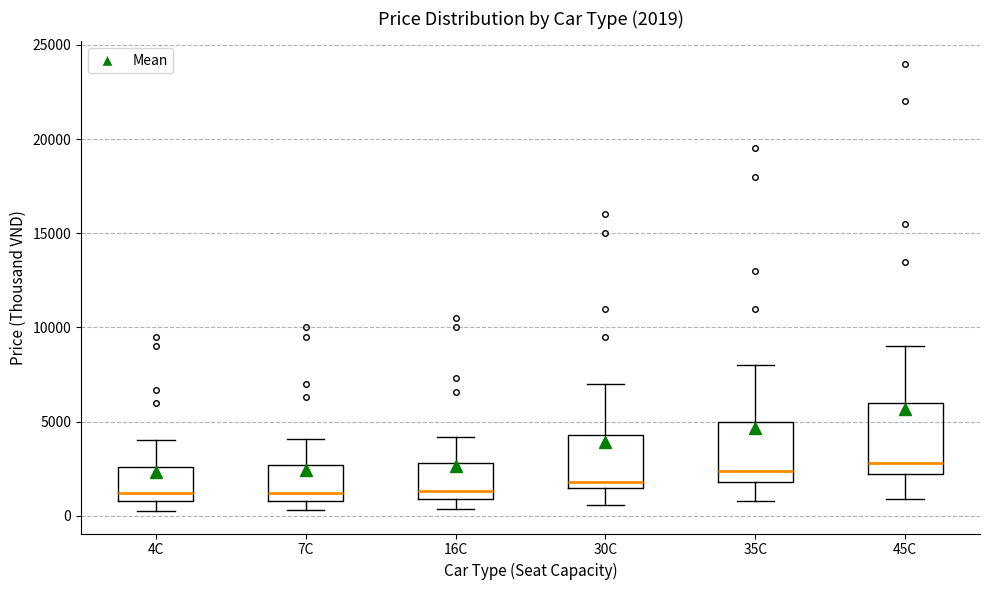

Comparing the boxes themselves (not the whiskers), which one is the tallest?

45C